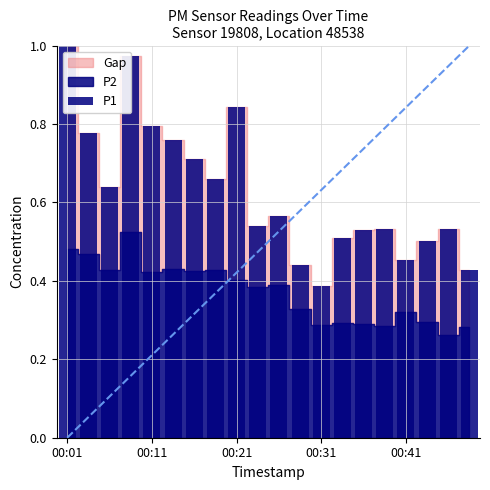

The value at 00:31 is 0.2. True or false?

False